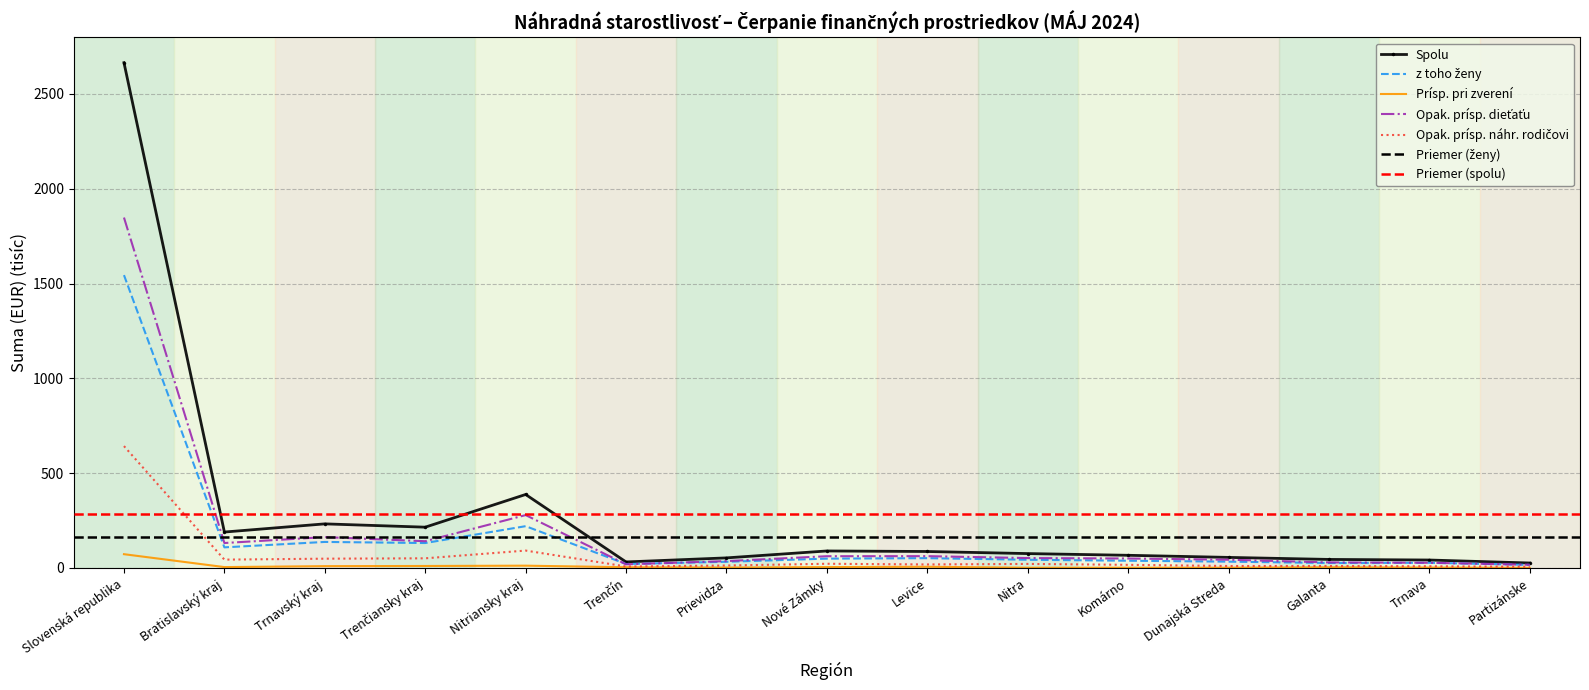

True or false: Spolu and Opak. prísp. dieťaťu cross at least once.

False